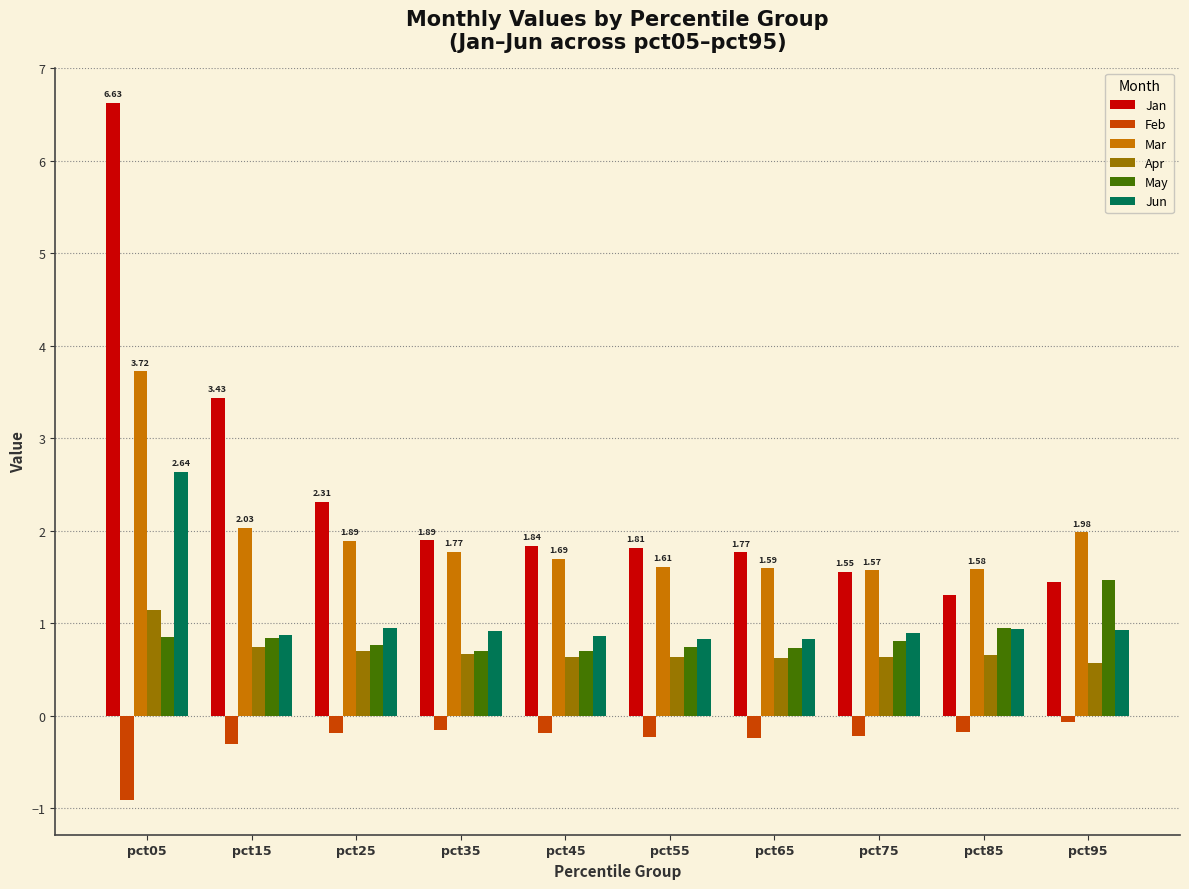

What is the greatest value displayed?

6.6